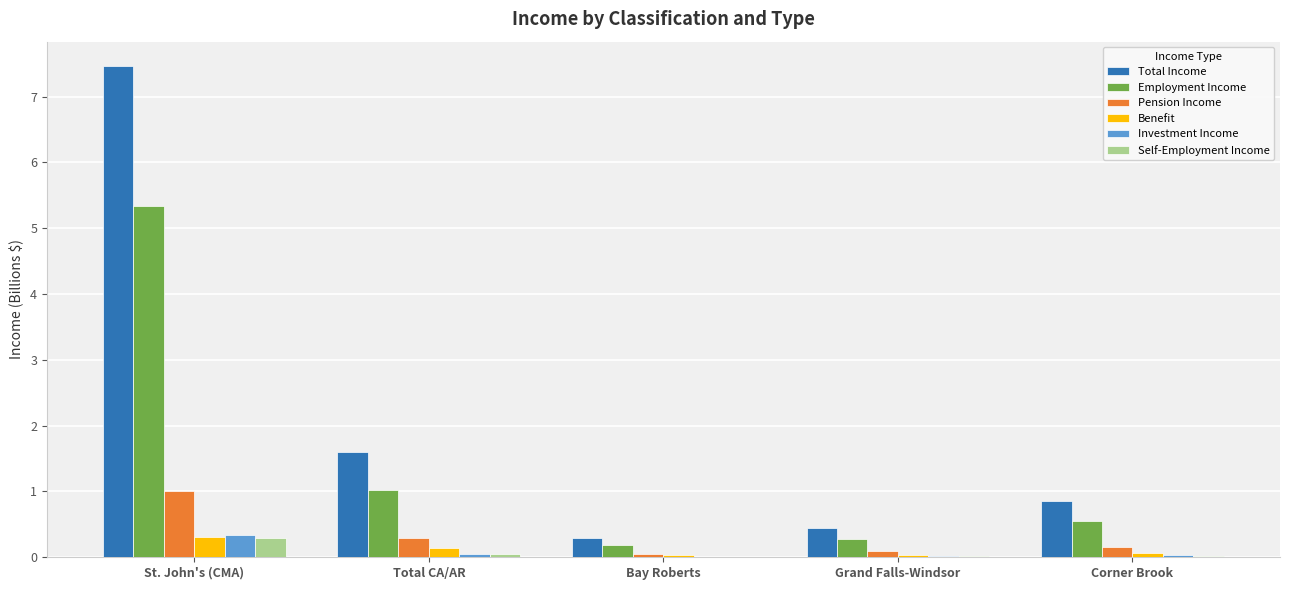

Which series changed the most between St. John's (CMA) and Bay Roberts?

Total Income